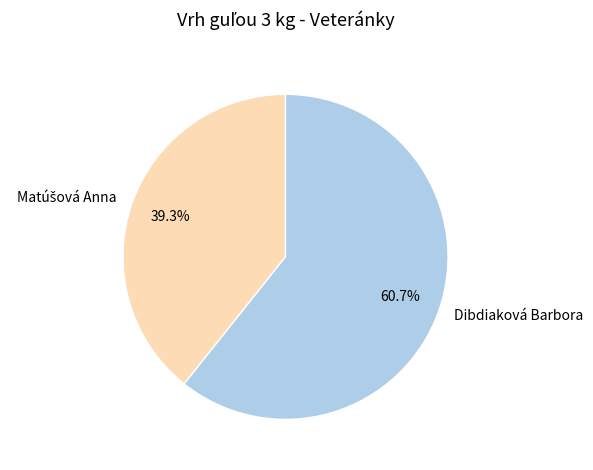

Which slice is the largest?

Dibdiaková Barbora